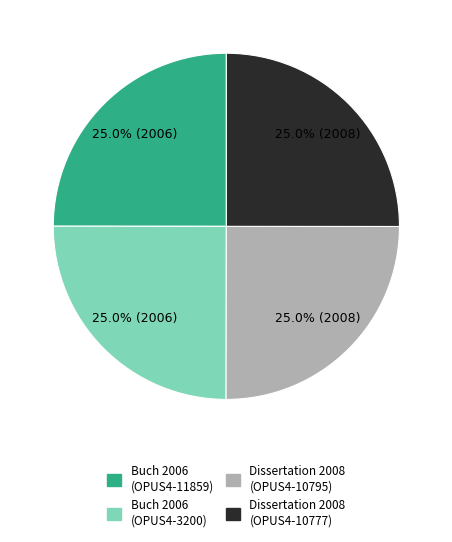

How many slices are in this pie chart?

4